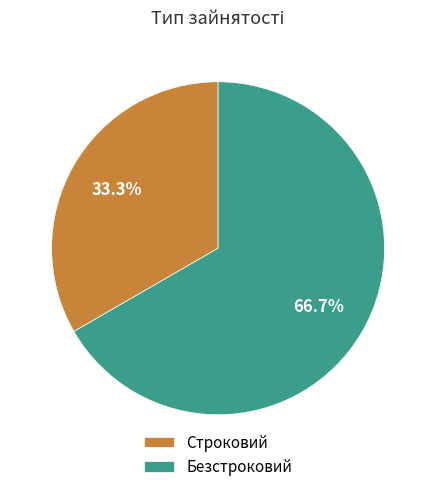

To the nearest percent, what is the difference between the Безстроковий and Строковий slice percentages?

33%